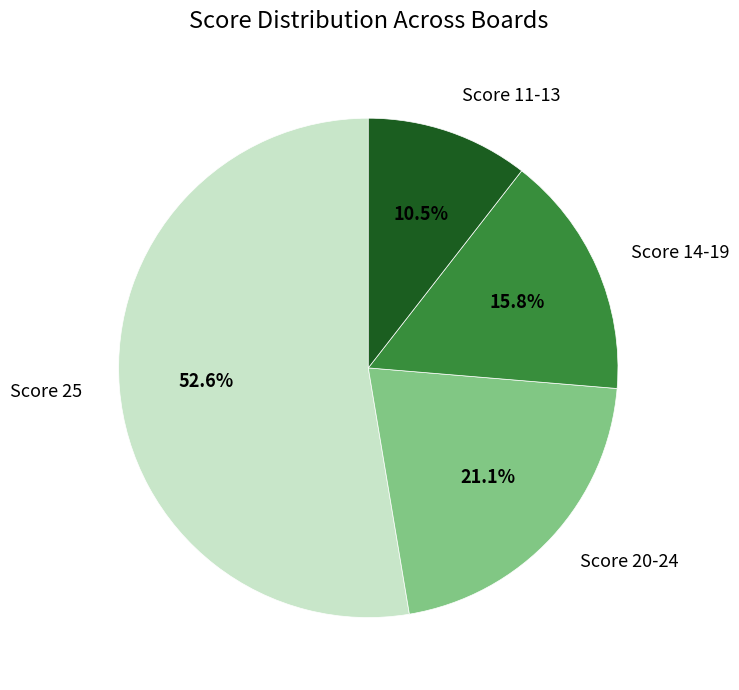

Rank the categories by value from highest to lowest.

Score 25, Score 20-24, Score 14-19, Score 11-13